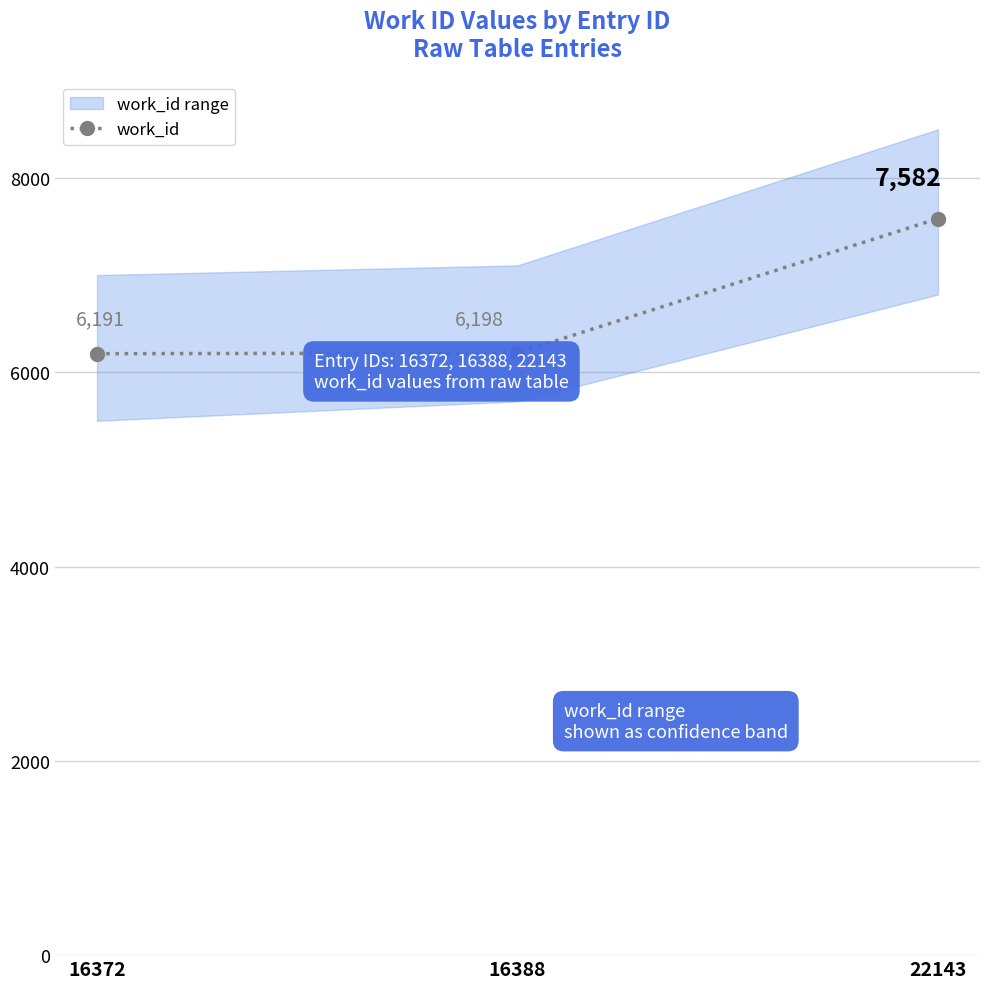

Does the chart display data point markers on the line(s)?

Yes